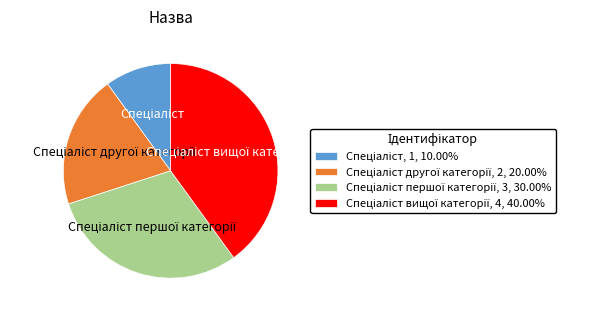

Does any single category account for the majority?

No